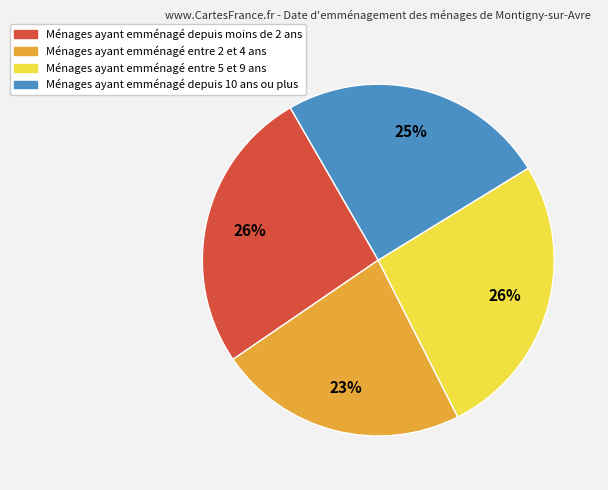

Is there a majority slice in this chart?

No